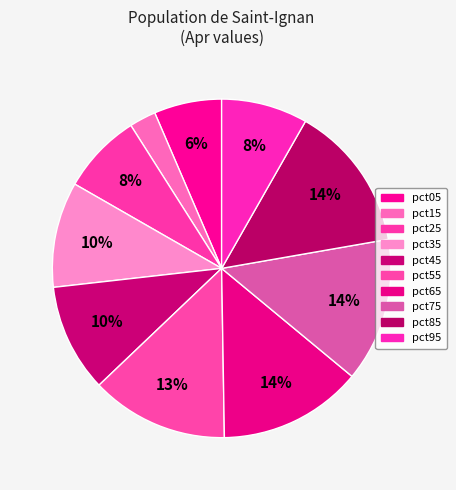

Is pct85 the majority of the pie?

No